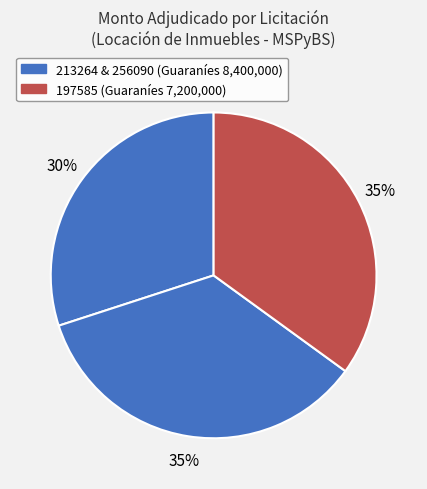

How many segments does this pie chart have?

3